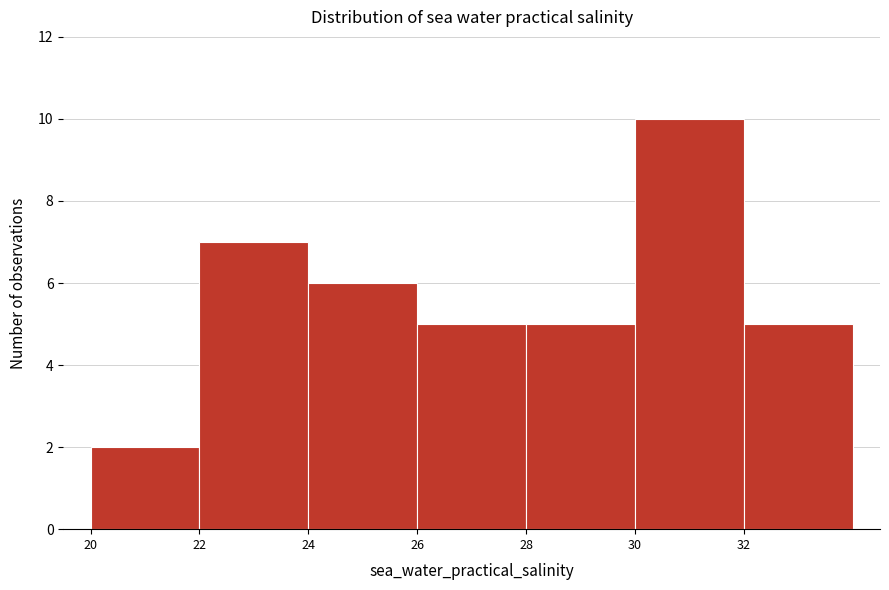

Reading left to right, transcribe this chart: for each bar, give the range it covers on the x-axis and its height. The values are not printed on the chart, so give them approximately, as read against the axis.

20 to 22: 2
22 to 24: 7
24 to 26: 6
26 to 28: 5
28 to 30: 5
30 to 32: 10
32 to 34: 5